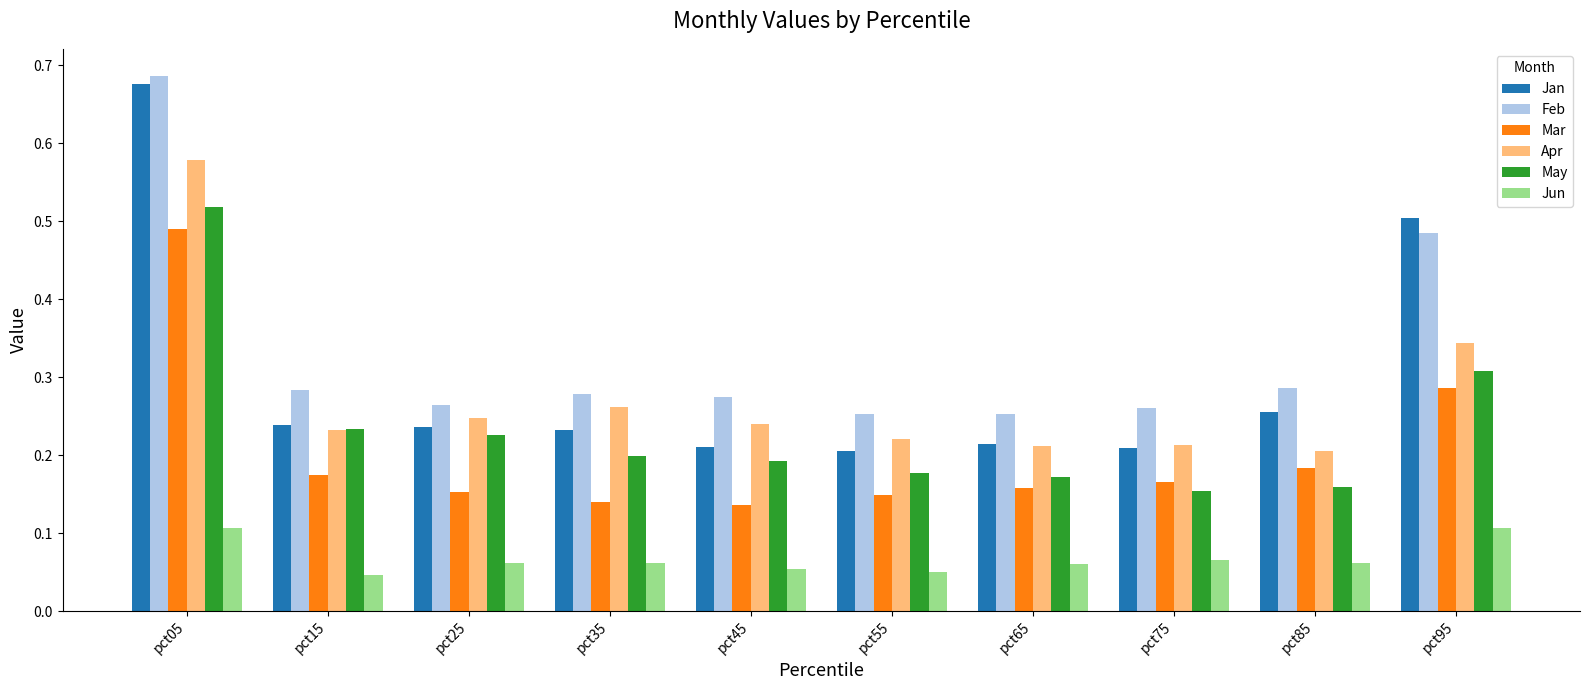

At which label is Apr closest to 0?

pct85